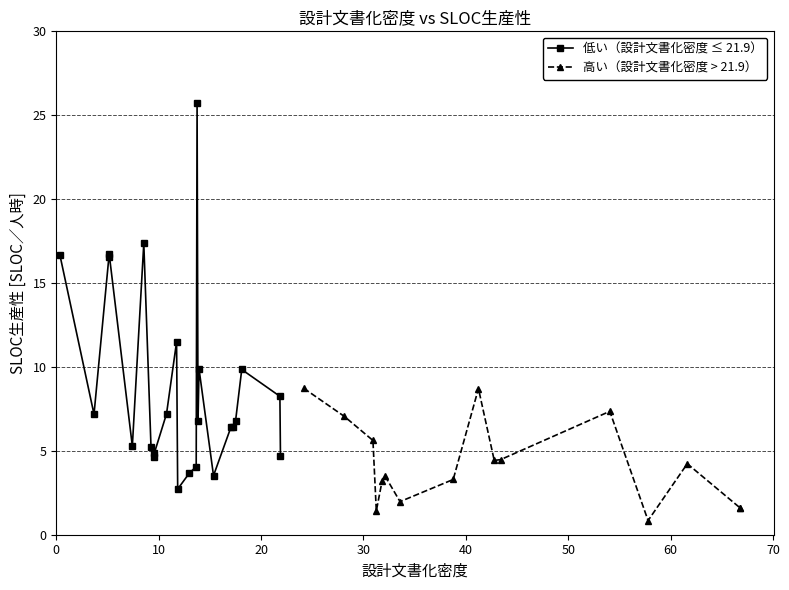

Does the chart display data point markers on the line(s)?

Yes